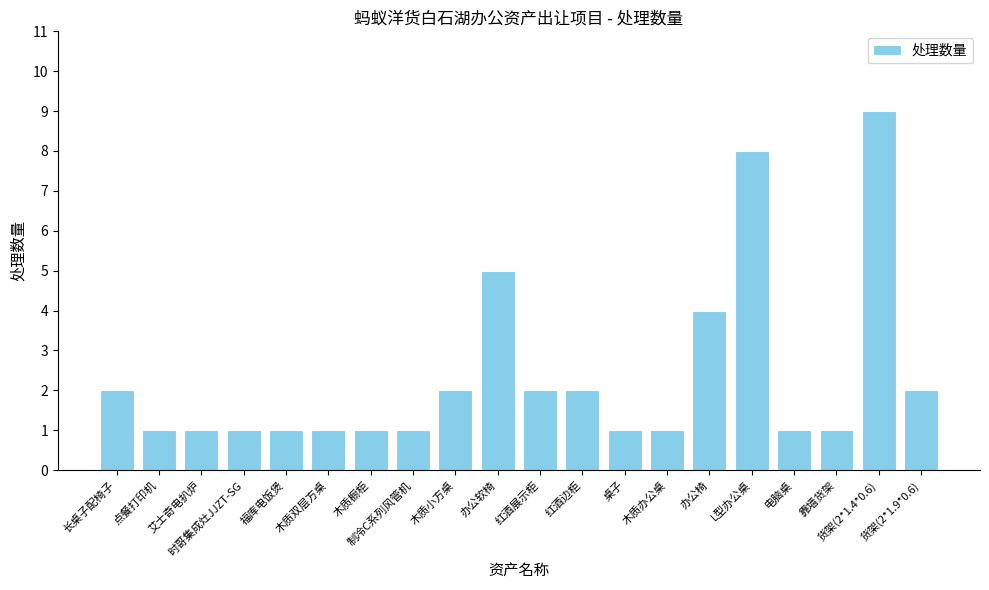

Reading left to right, list all the values displayed in this chart.

2	1	1	1	1	1	1	1	2	5	2	2	1	1	4	8	1	1	9	2